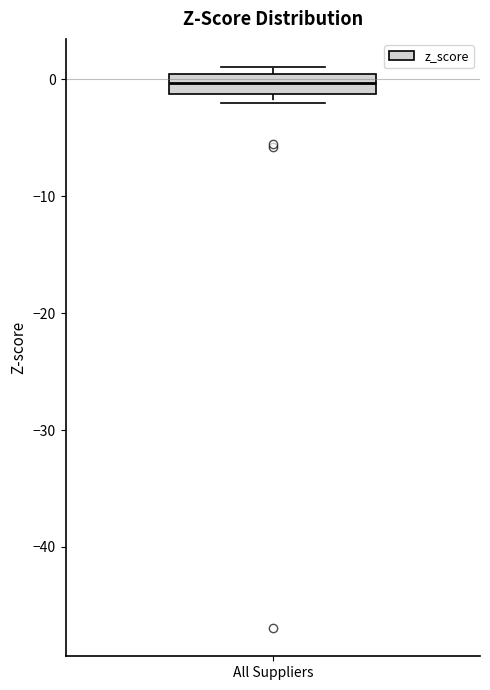

Transcribe this box plot: give where the median line is, the range the box spans, and where the two whiskers end, as read against the y-axis. The values are not printed on the chart, so give them approximately, as read against the axis.

median 0 (inside the box), box -1 to 0, whiskers -2 to 1